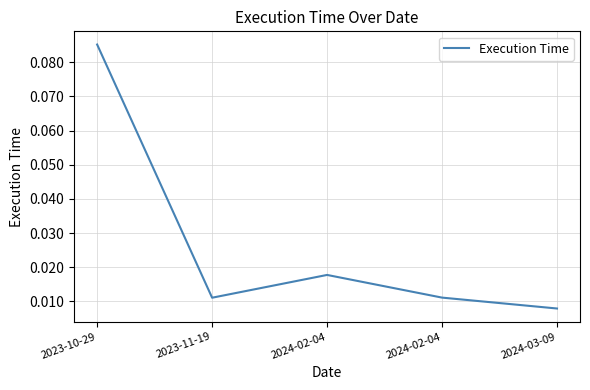

Which category has the highest value across all series?

2023-10-29